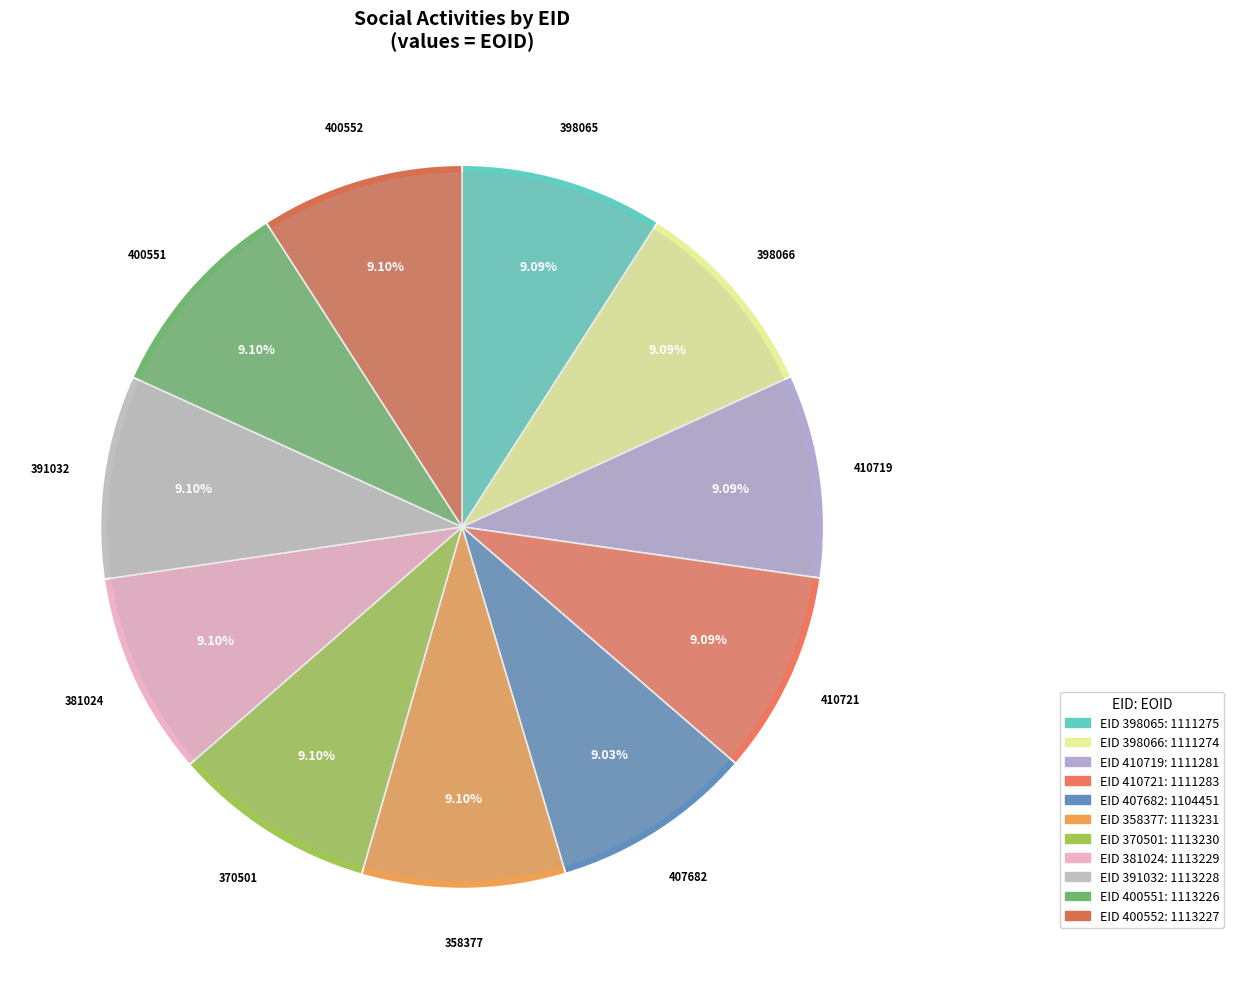

What percentage is the 358377 slice, to the nearest percent?

9%